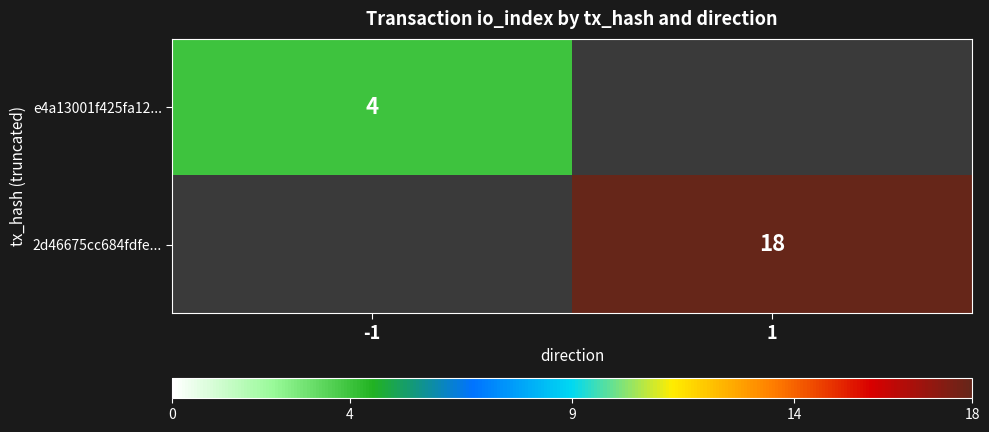

The value of 2d46675cc684fdfe... at 1 is 32. True or false?

False